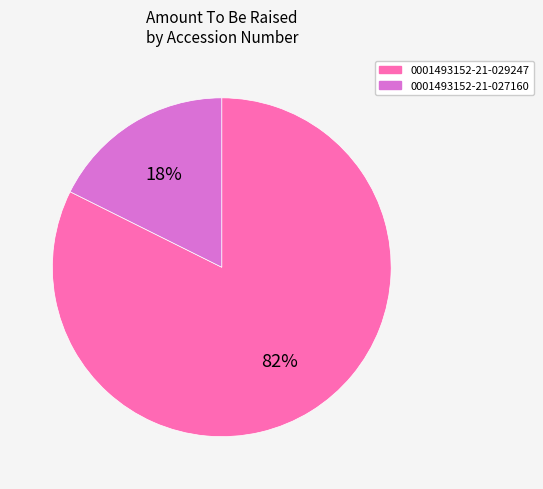

Is it true that 0001493152-21-029247 is 95% of the pie?

False